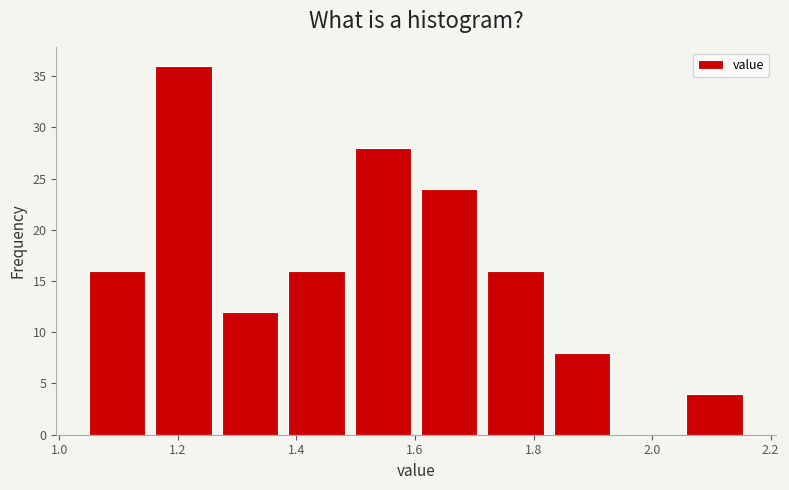

Which range on the x-axis has the tallest bar?

1.162 to 1.274